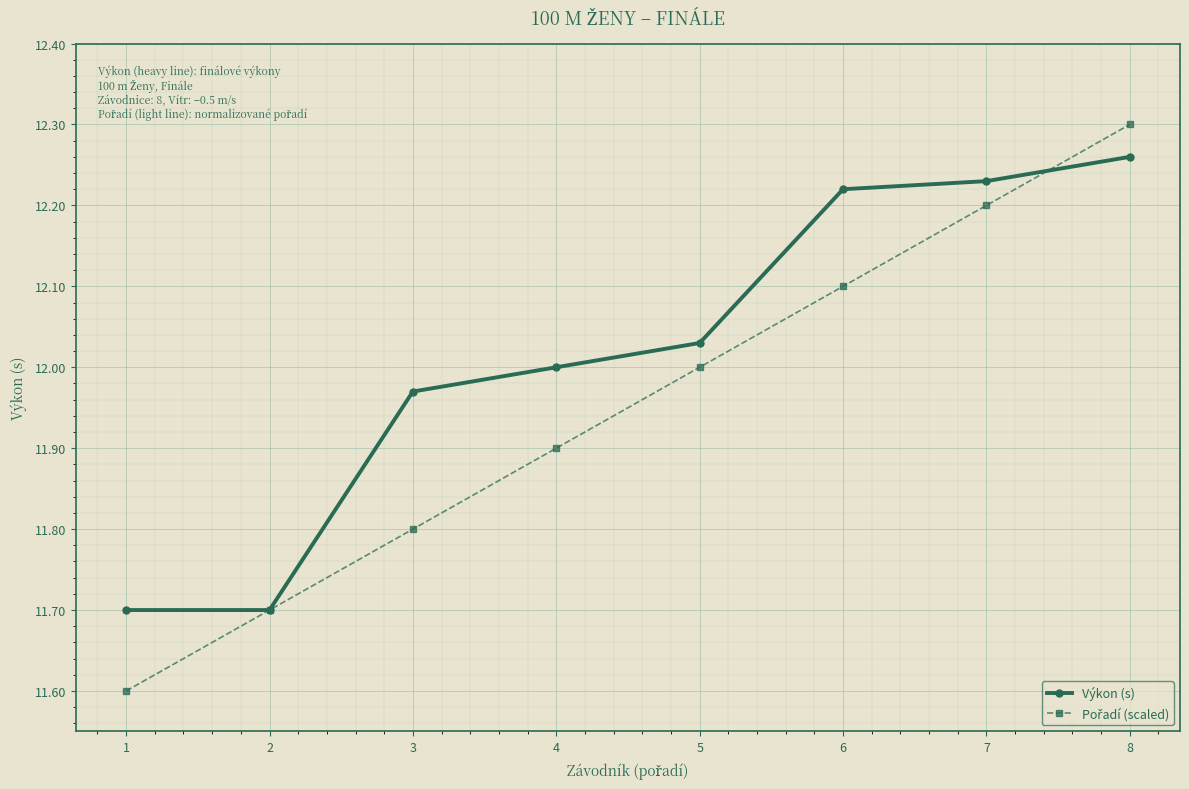

True or false: Výkon (s) has more than 1 points higher than both neighbors.

False